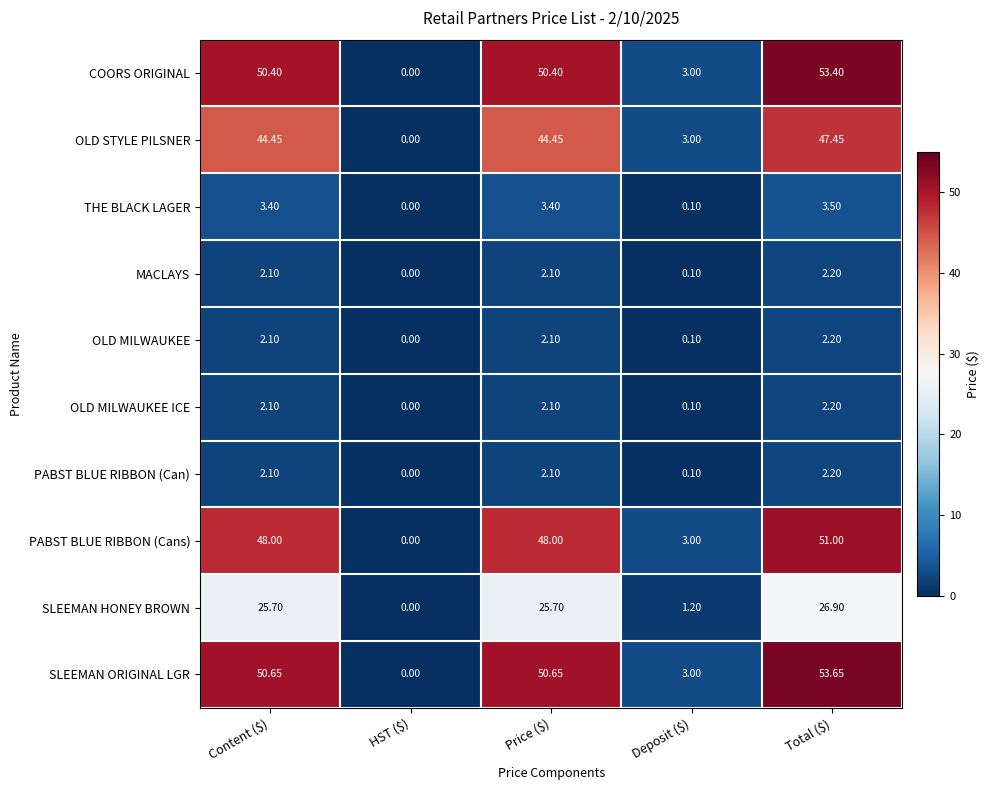

How many values in the COORS ORIGINAL series are below 50?

2